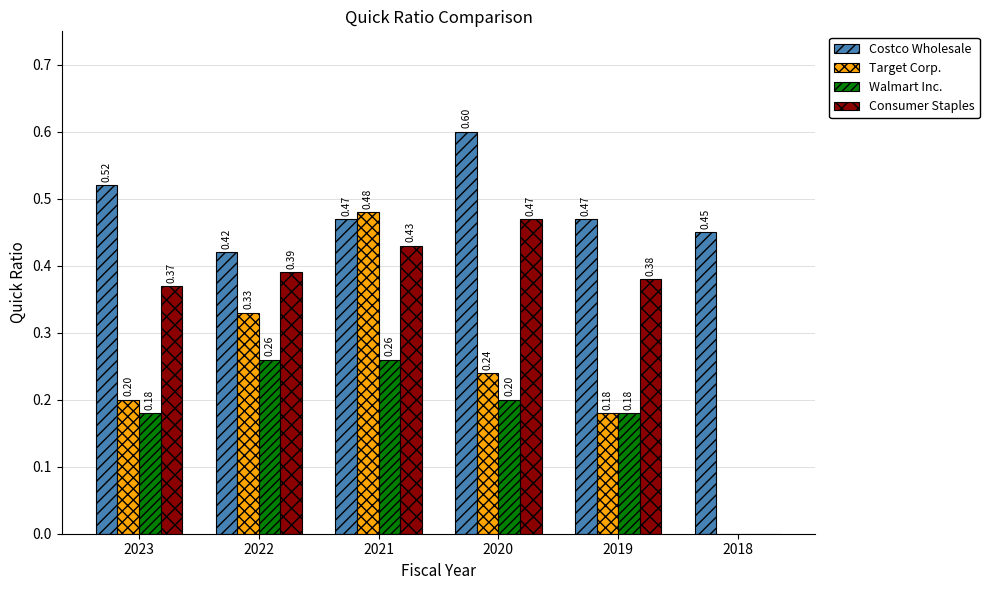

Are the bars horizontal?

No